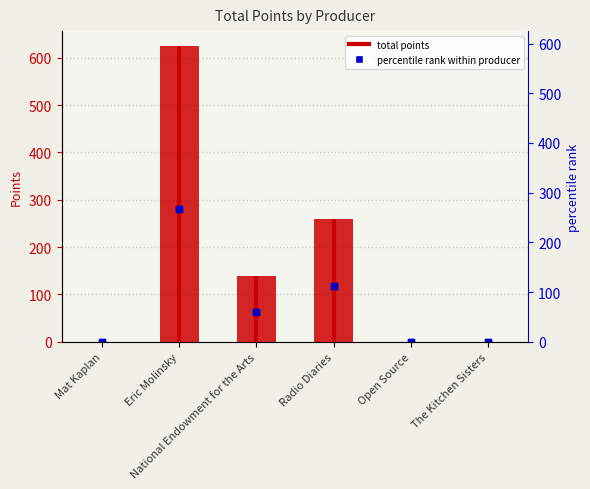

Rank the categories by value from highest to lowest.

Eric Molinsky, Radio Diaries, National Endowment for the Arts, Mat Kaplan, Open Source, The Kitchen Sisters